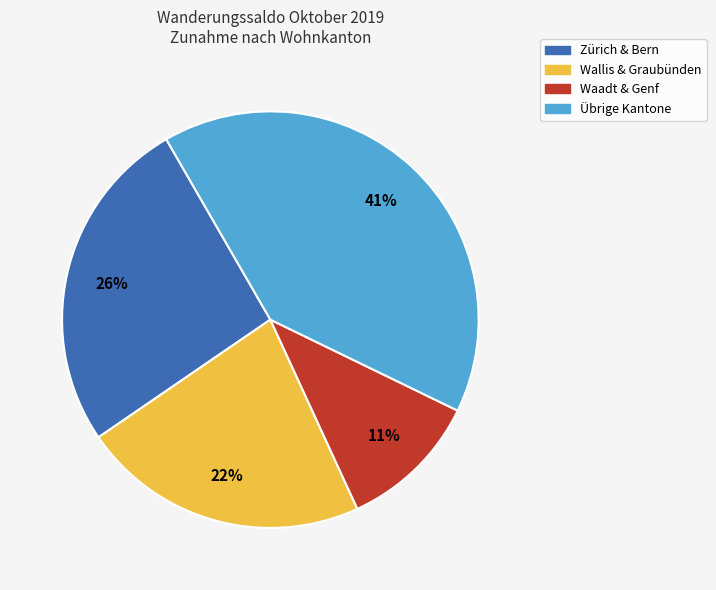

Is there a majority slice in this chart?

No